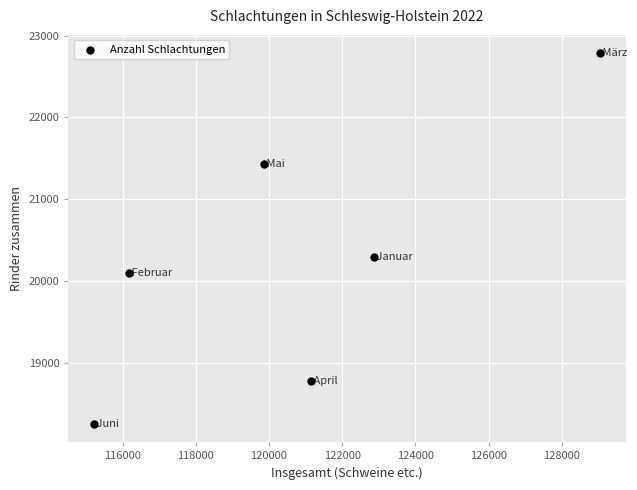

What is the range of X values (max minus min)?

13837